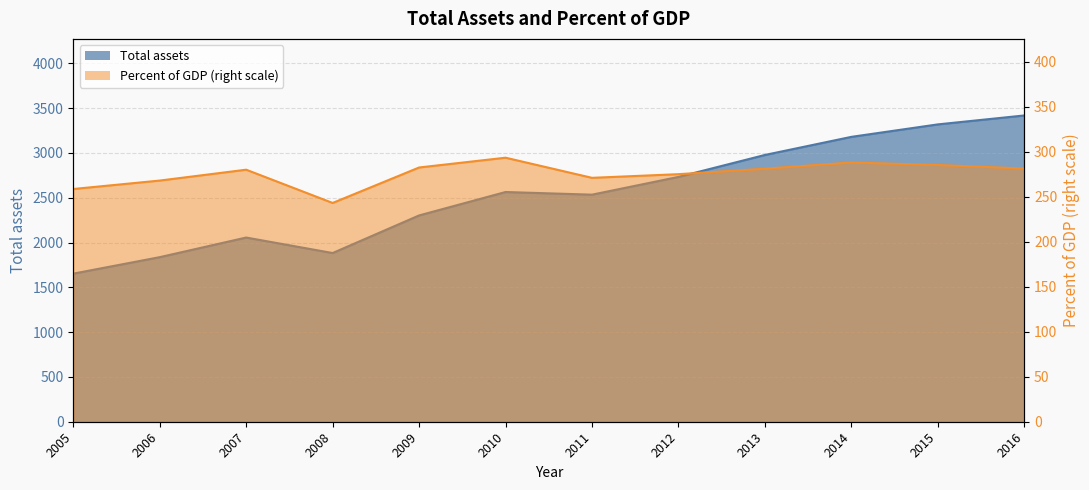

What are all the series names shown in the legend?

Total assets, Percent of GDP (right scale)